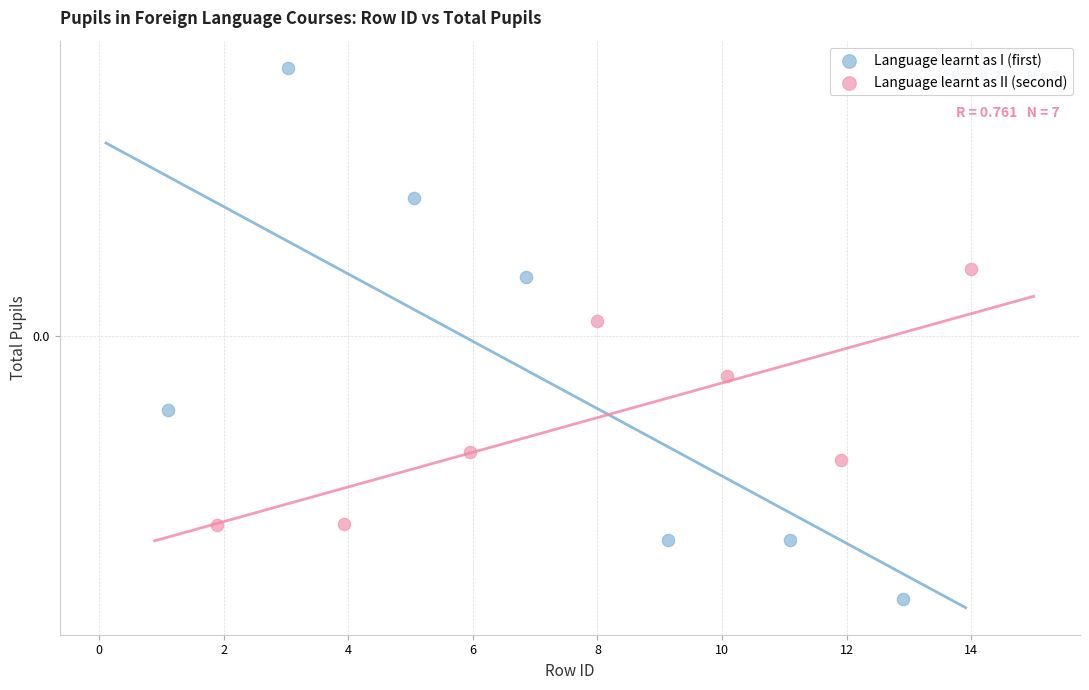

Which series reaches the maximum Y coordinate?

Language learnt as I (first)